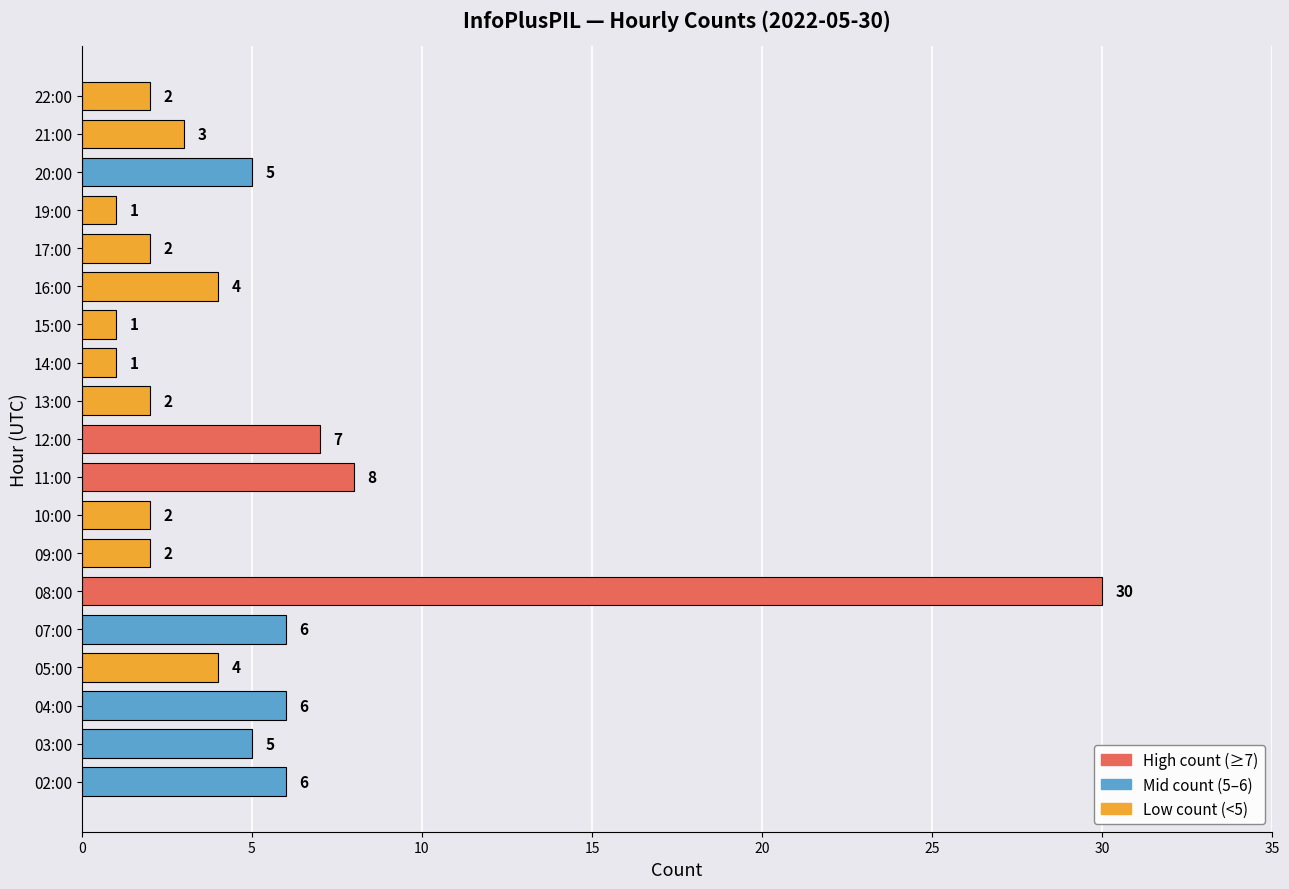

How many distinct data groups are displayed?

1